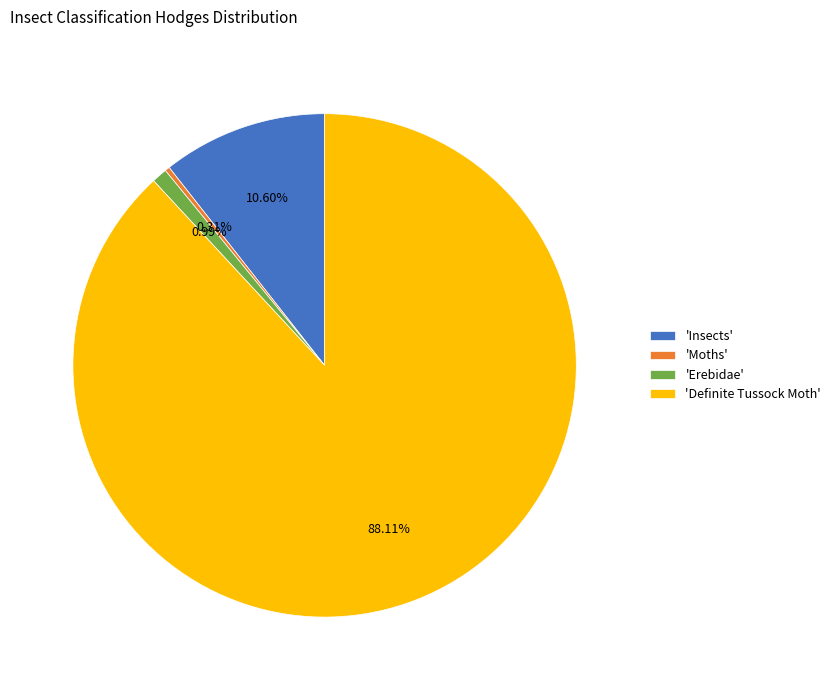

Which slice is the largest?

'Definite Tussock Moth'